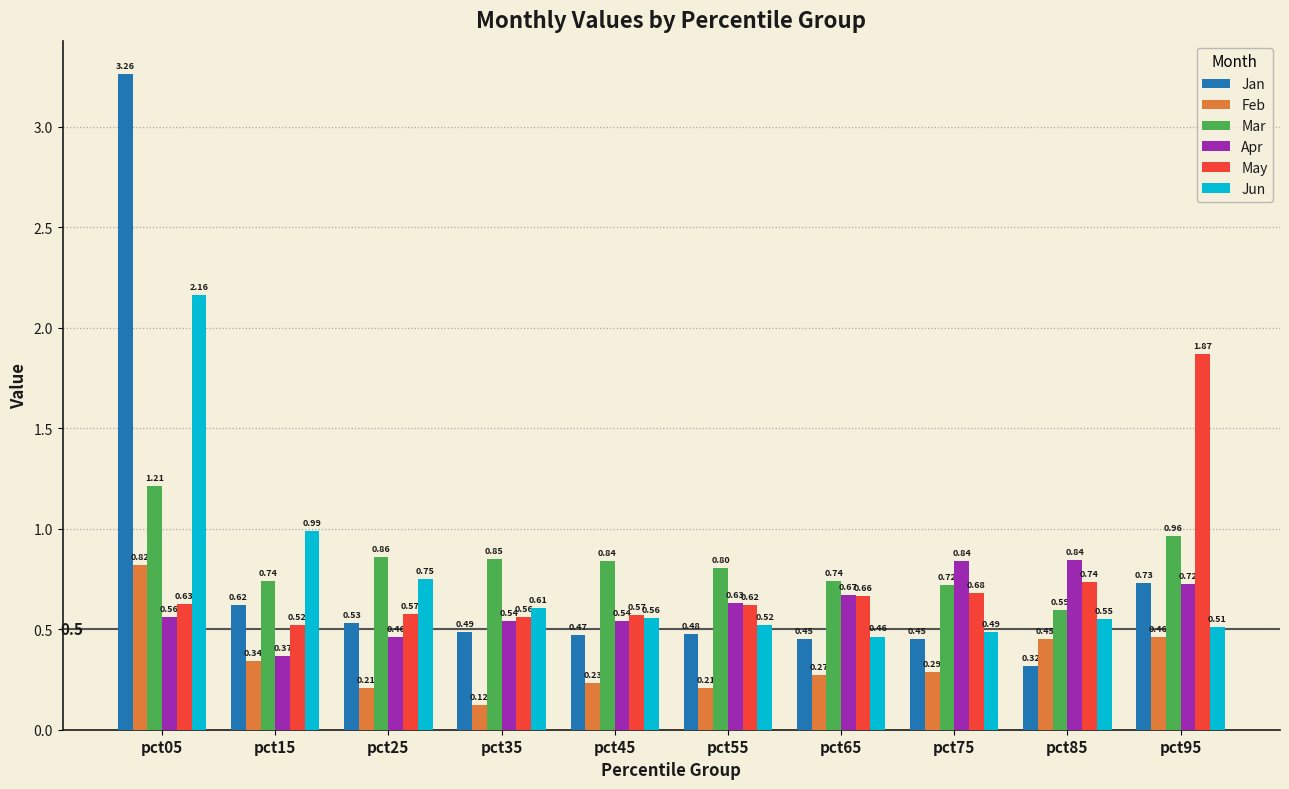

At how many categories does at least one series exceed 0?

10